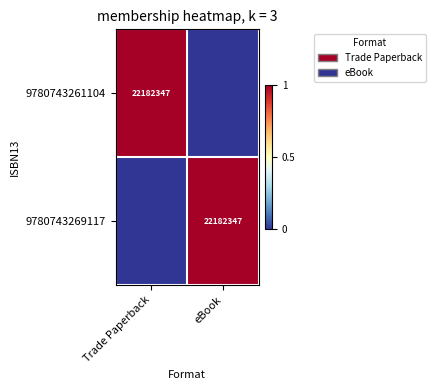

The value of 9780743261104 at Trade Paperback is 22182347. True or false?

True